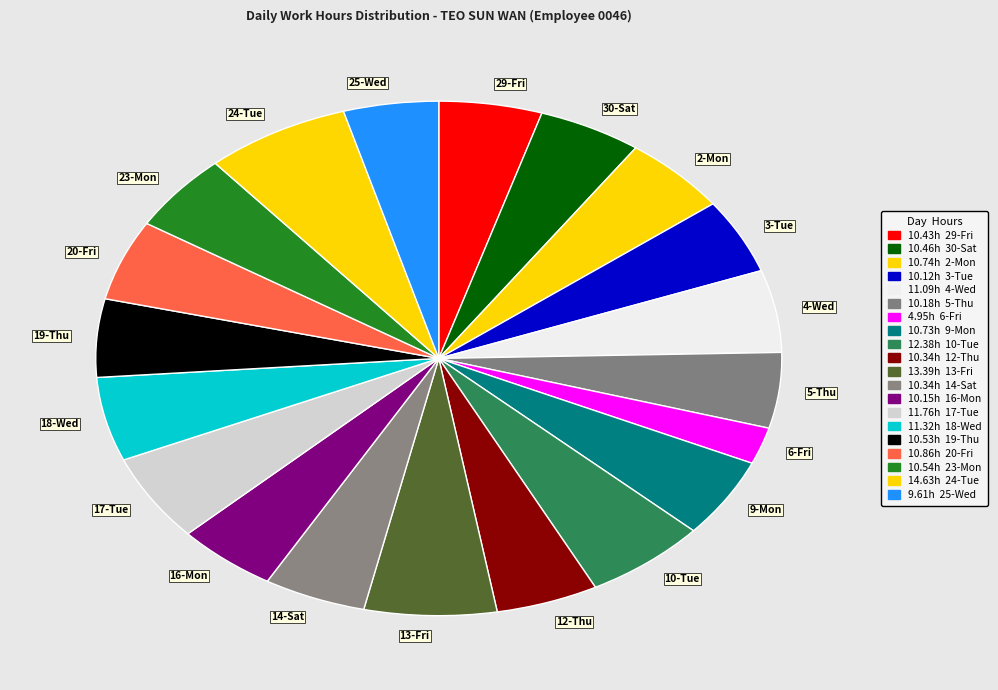

Between 24-Tue and 13-Fri, which is larger?

24-Tue